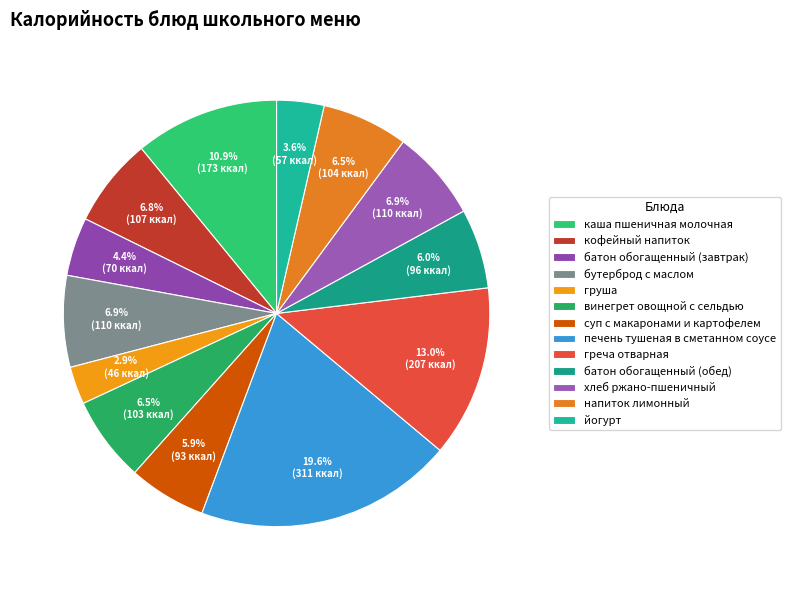

To the nearest percent, what is the combined percentage of винегрет овощной с сельдью and кофейный напиток?

13%